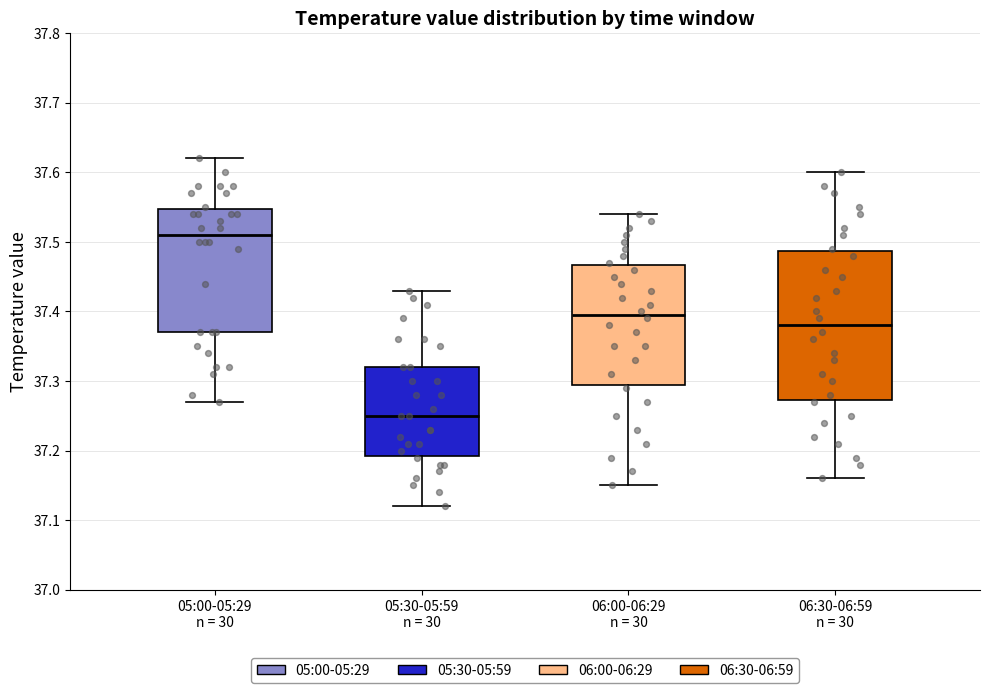

Which box has the highest median line?

05:00-05:29 n = 30